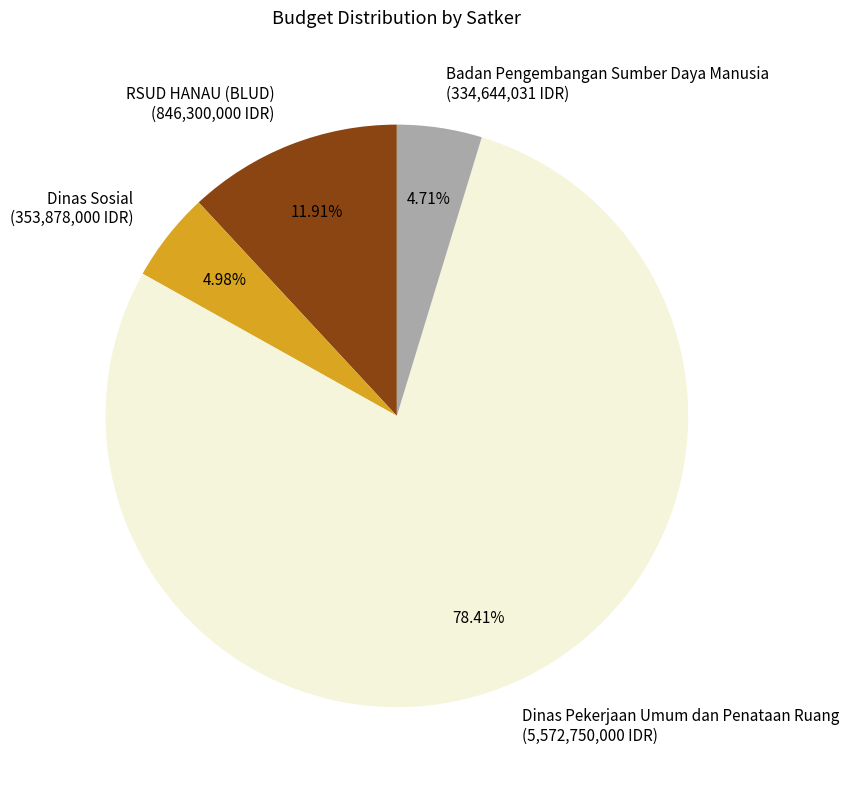

Do Dinas Pekerjaan Umum dan Penataan Ruang (5,572,750,000 IDR) and Dinas Sosial (353,878,000 IDR) together represent more than half of the pie?

Yes